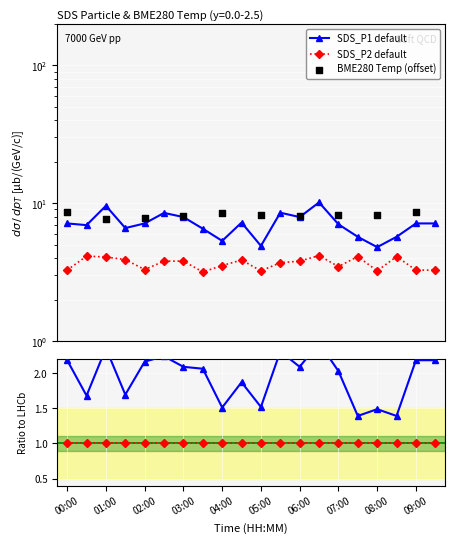

At which category is the sum across all series the highest?

06:30